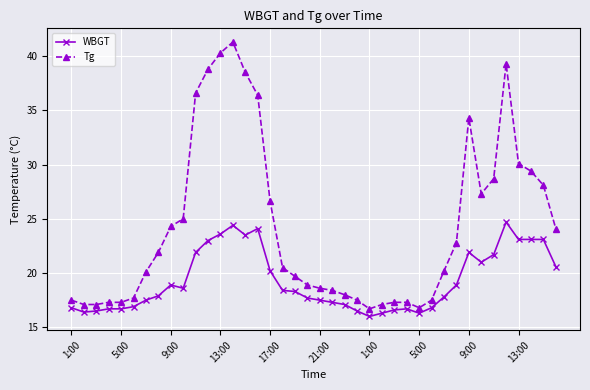

What is the difference between the maximum and second lowest values in the WBGT series?

8.4